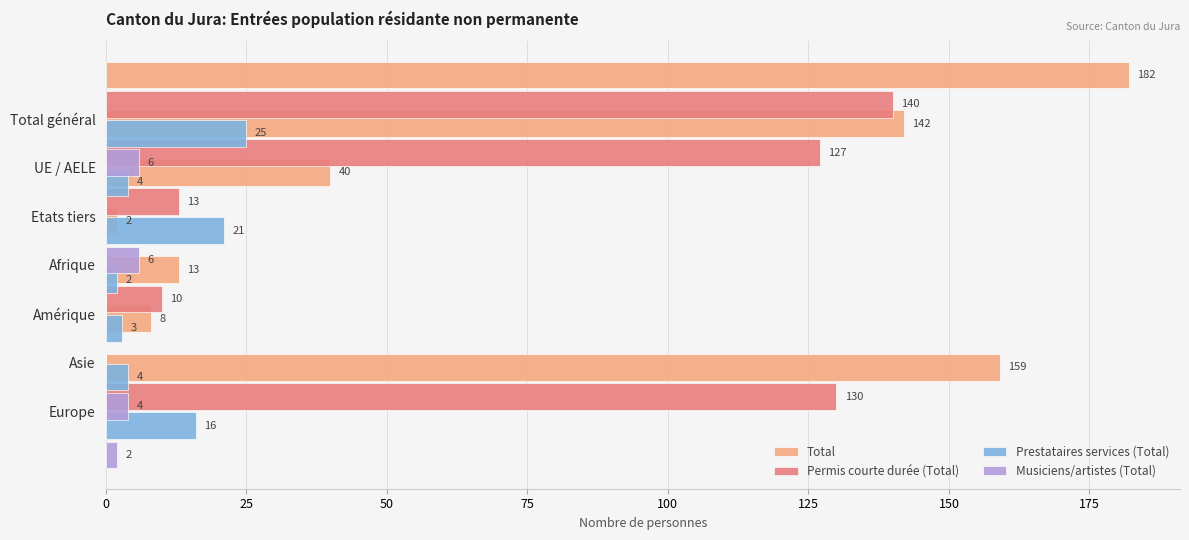

How many distinct data groups are displayed?

4